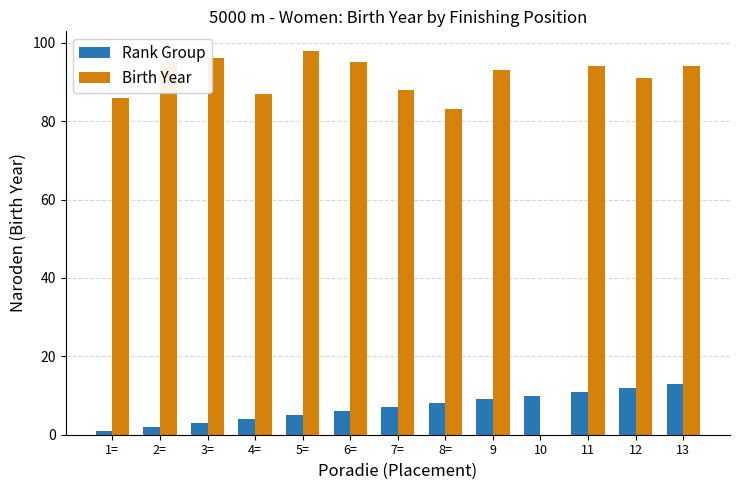

What is the highest value of the Birth Year series?

98